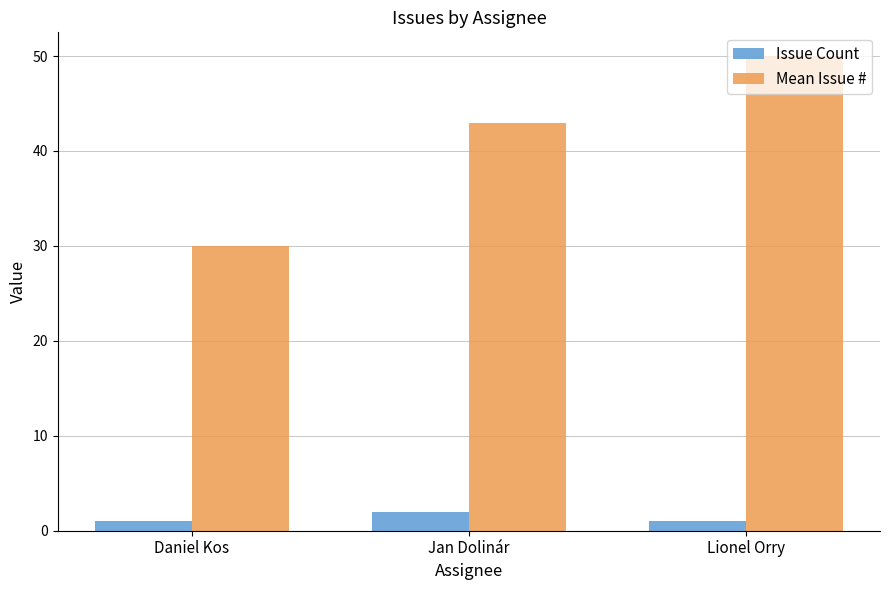

How many distinct data groups are displayed?

2